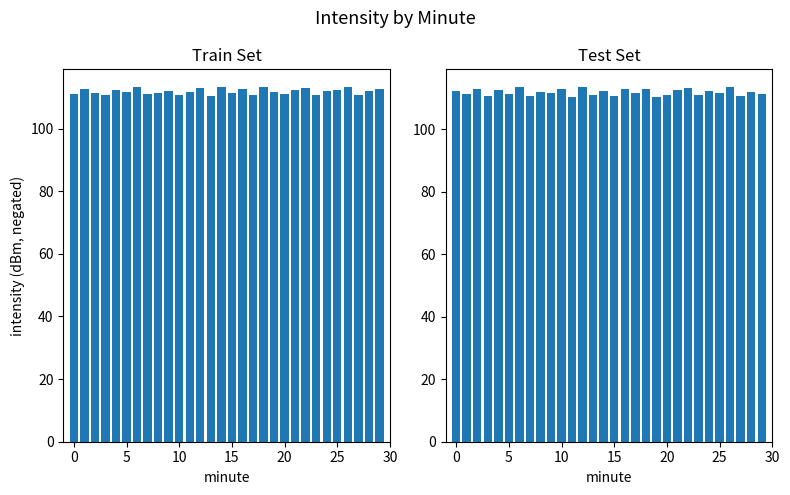

How many bars are there in total?

60